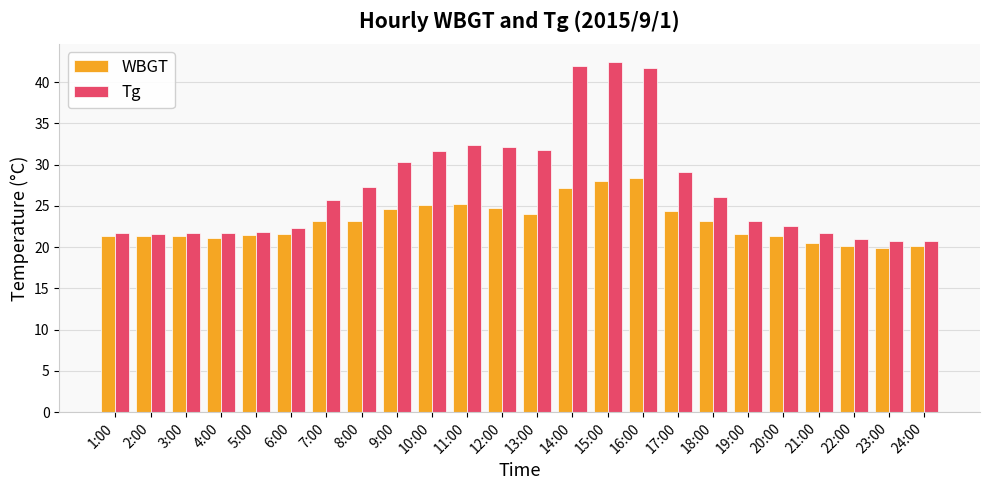

Which series has the widest spread of values?

Tg